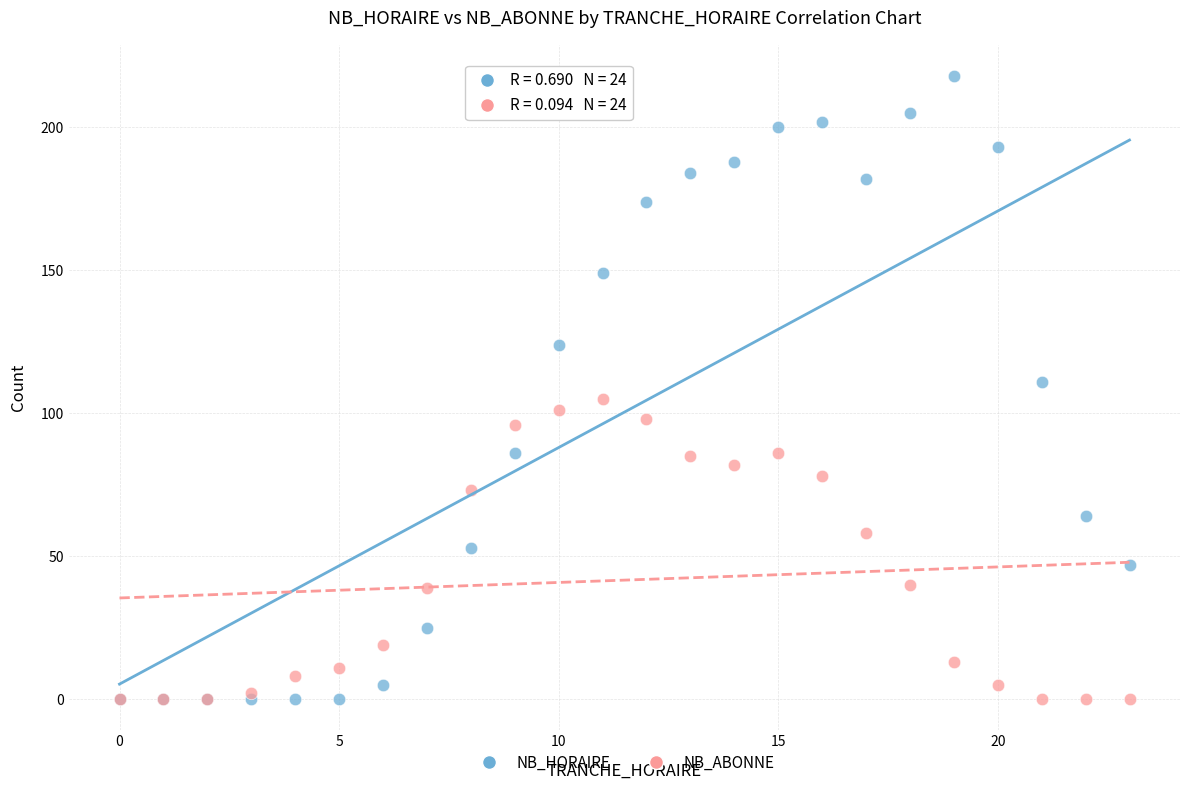

Which series has the largest Y range (max minus min)?

NB_HORAIRE